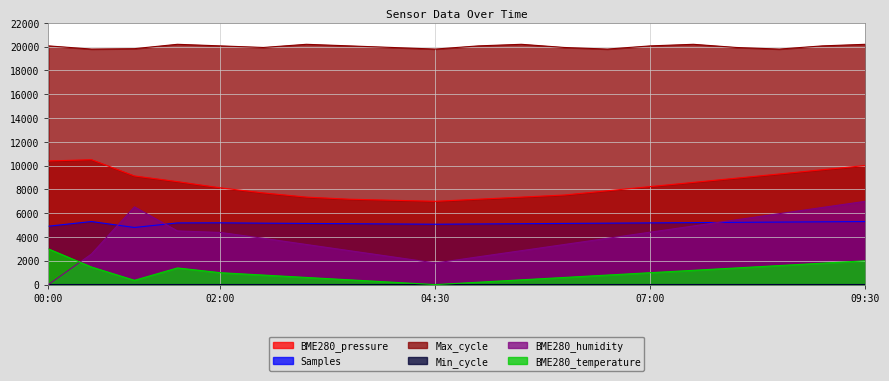

At which label does BME280_temperature first exceed 1000?

00:00